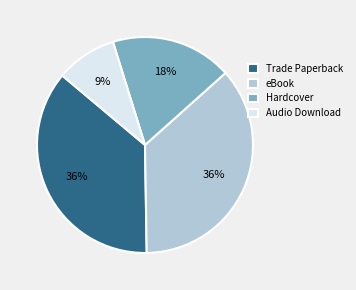

True or false: Trade Paperback accounts for 36% of the total.

True